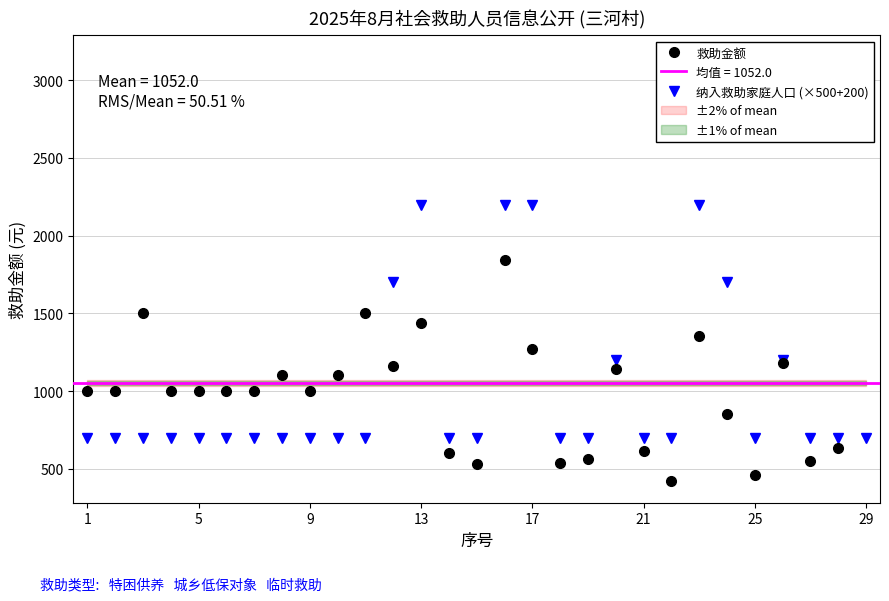

What is the lowest value of the 纳入救助家庭人口 (×500+200) series?

700